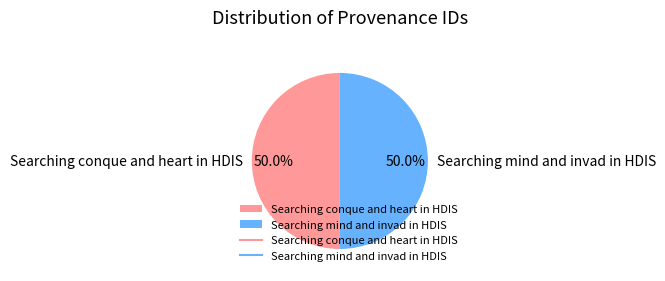

How many slices are in this pie chart?

2